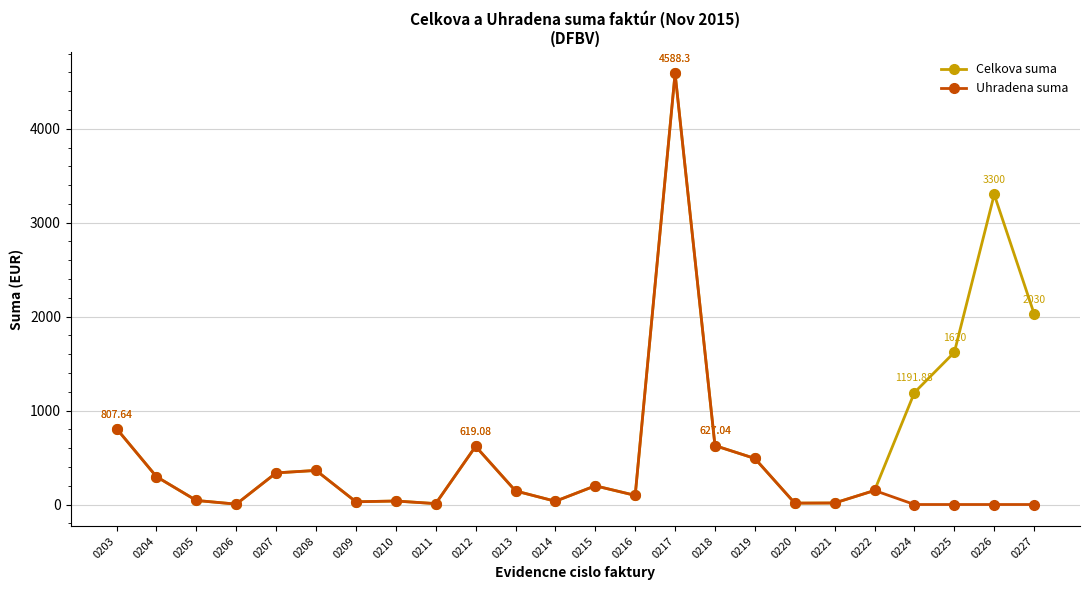

What is the value of the Uhradena suma point at the 14th from the left?

97.2